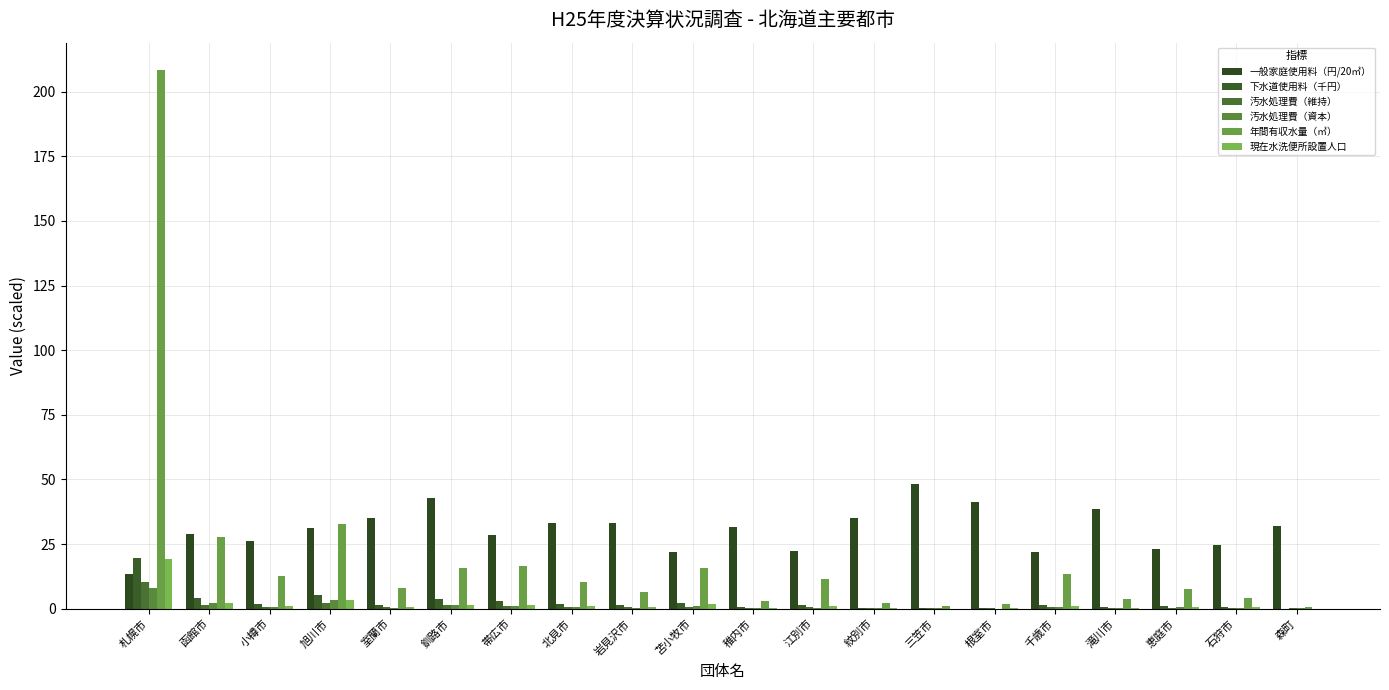

What is the value of the 下水道使用料（千円） bar at the 13th from the left?

0.4